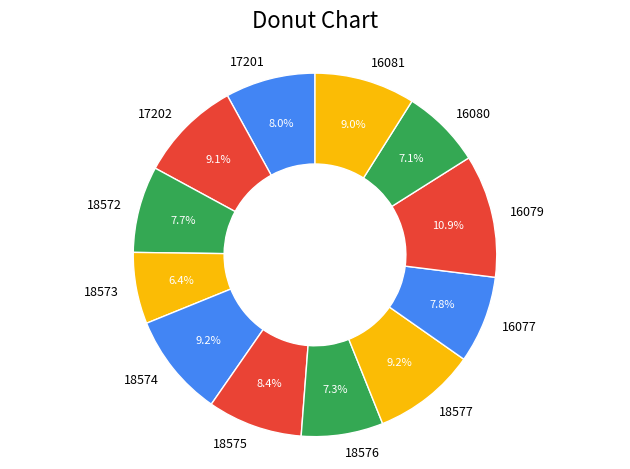

What portion of the pie excludes 17201?

92.0%